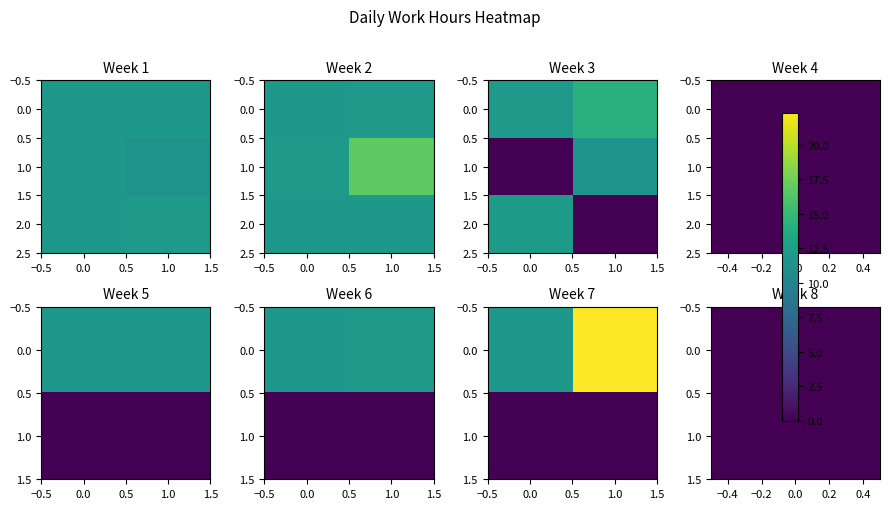

The 0.0 series shows 17.0 at 0.0. True or false?

False